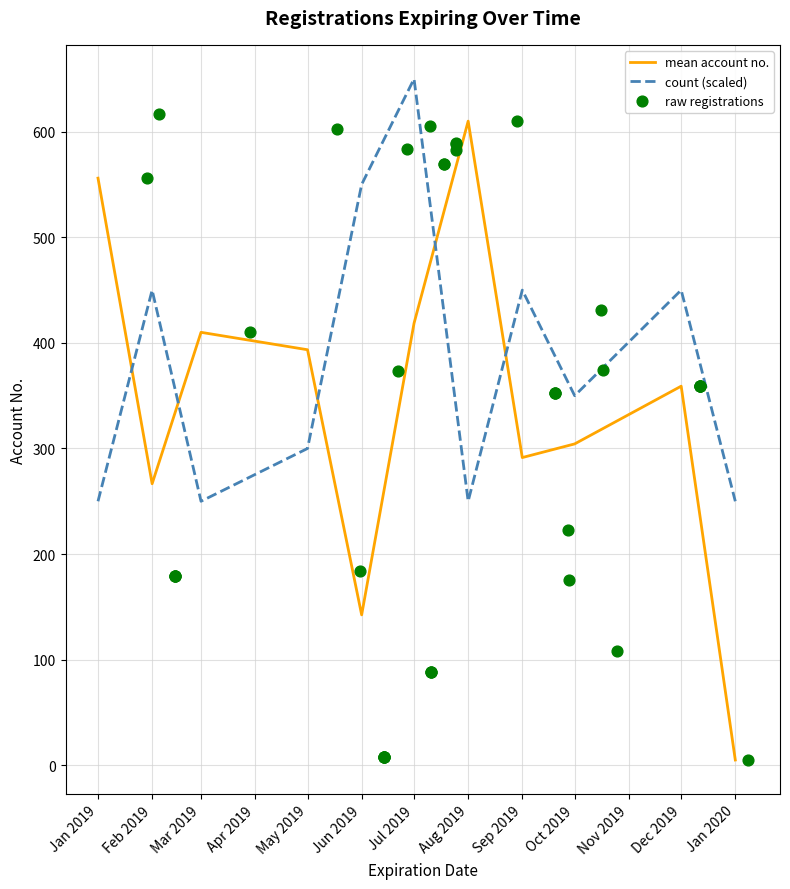

What is the ratio of the value at 2019-05-18 to the value at 2019-03-29?

1.5